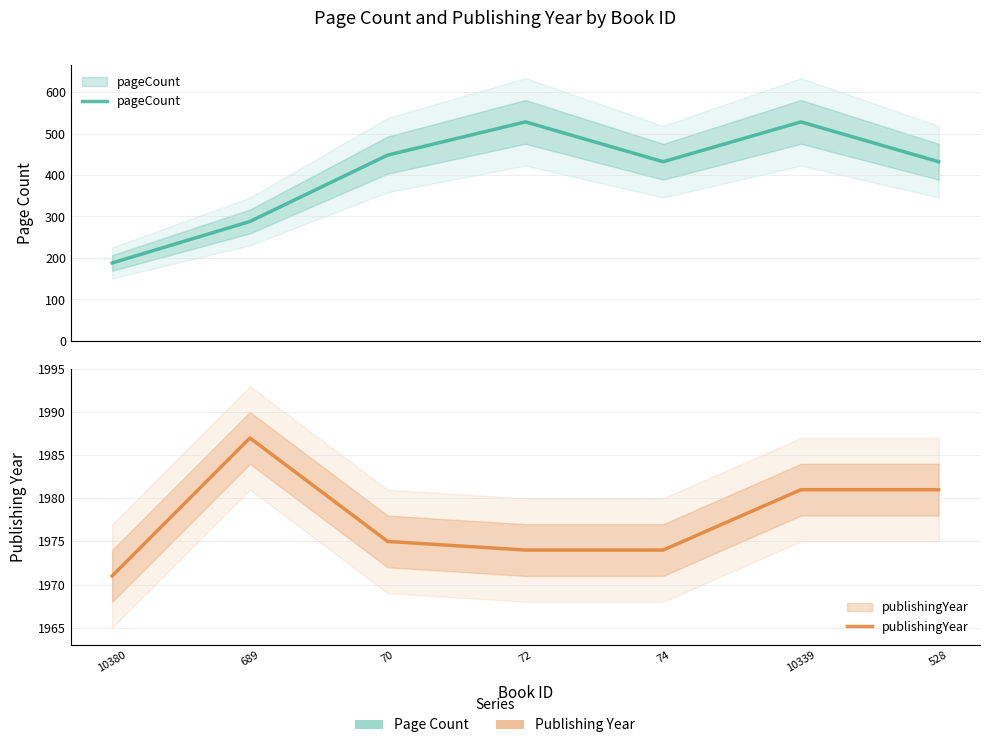

Where is publishingYear nearest to the value 1979?

10339